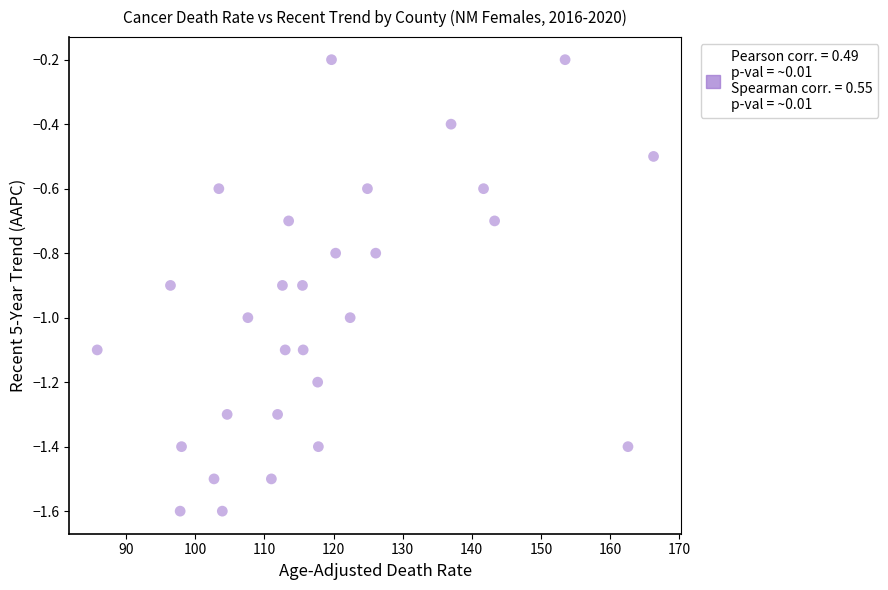

What is the range of Y values (max minus min)?

1.4